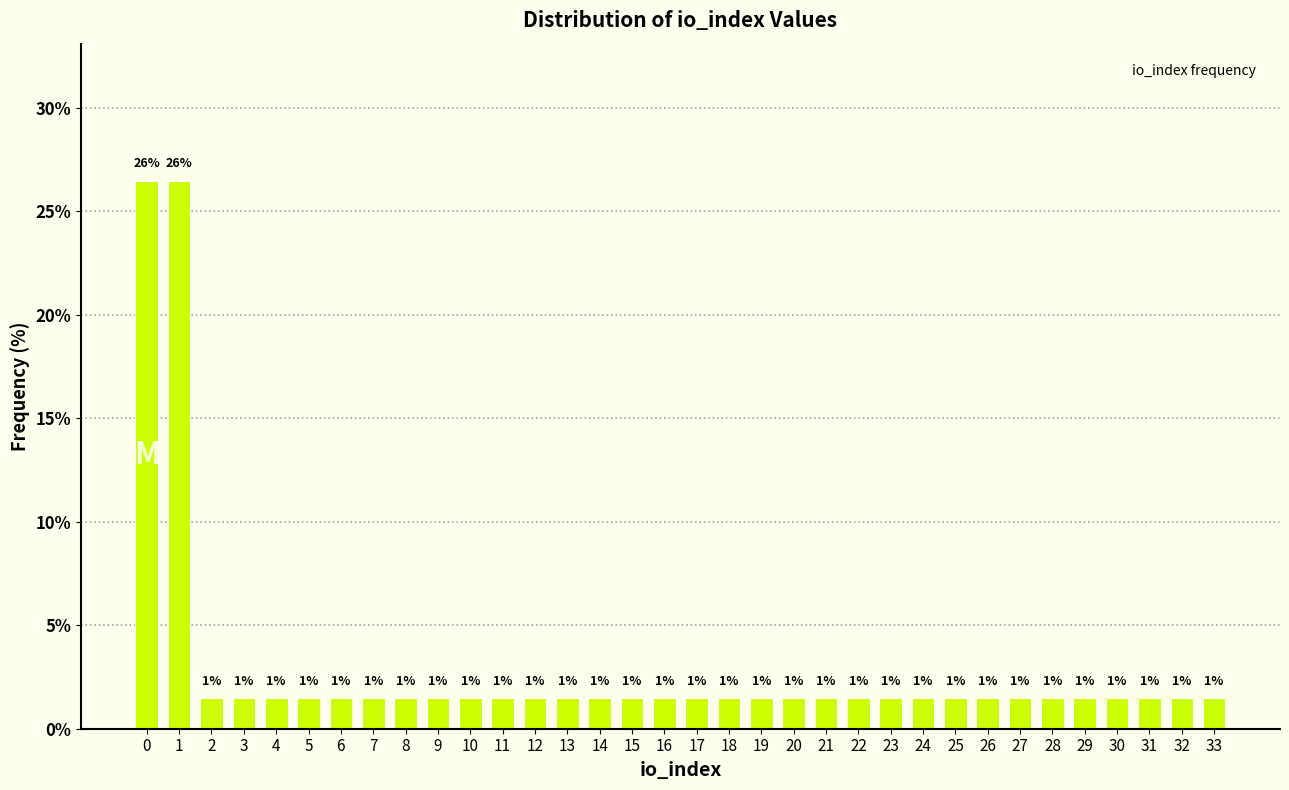

How many bars are there in total?

34